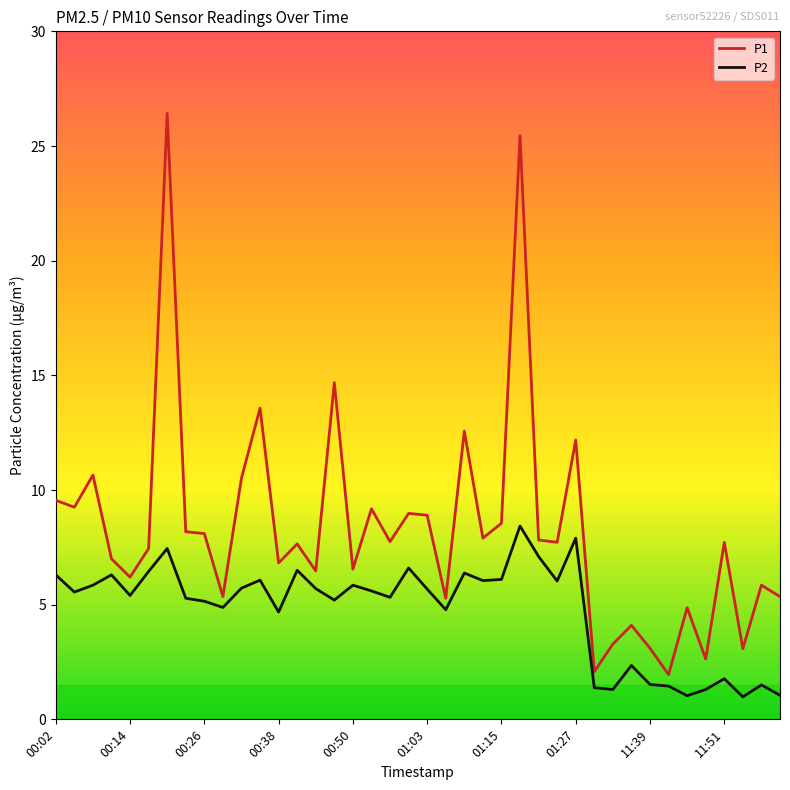

What is the smallest value displayed?

1.0